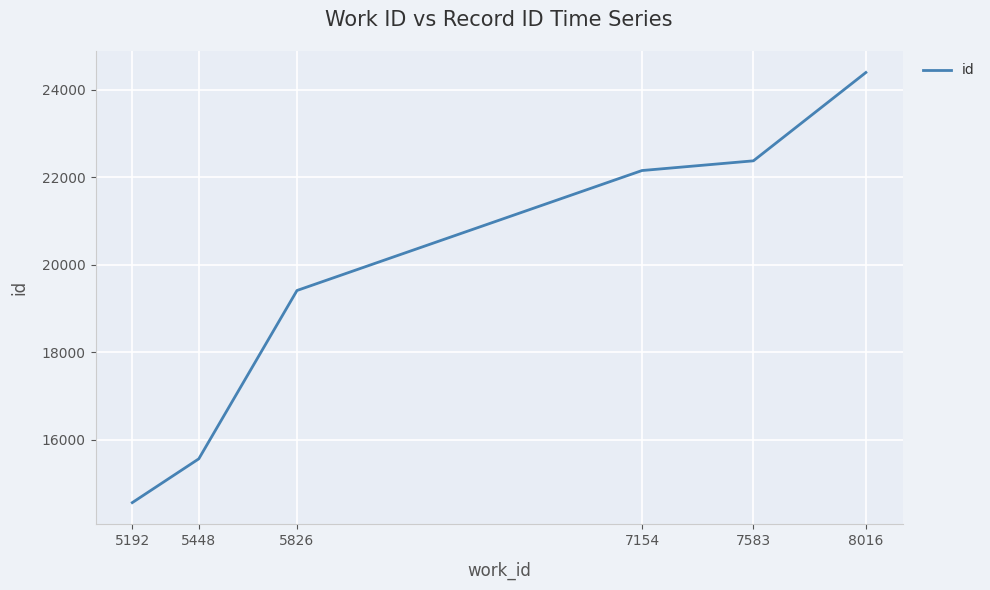

What is the greatest value displayed?

24397